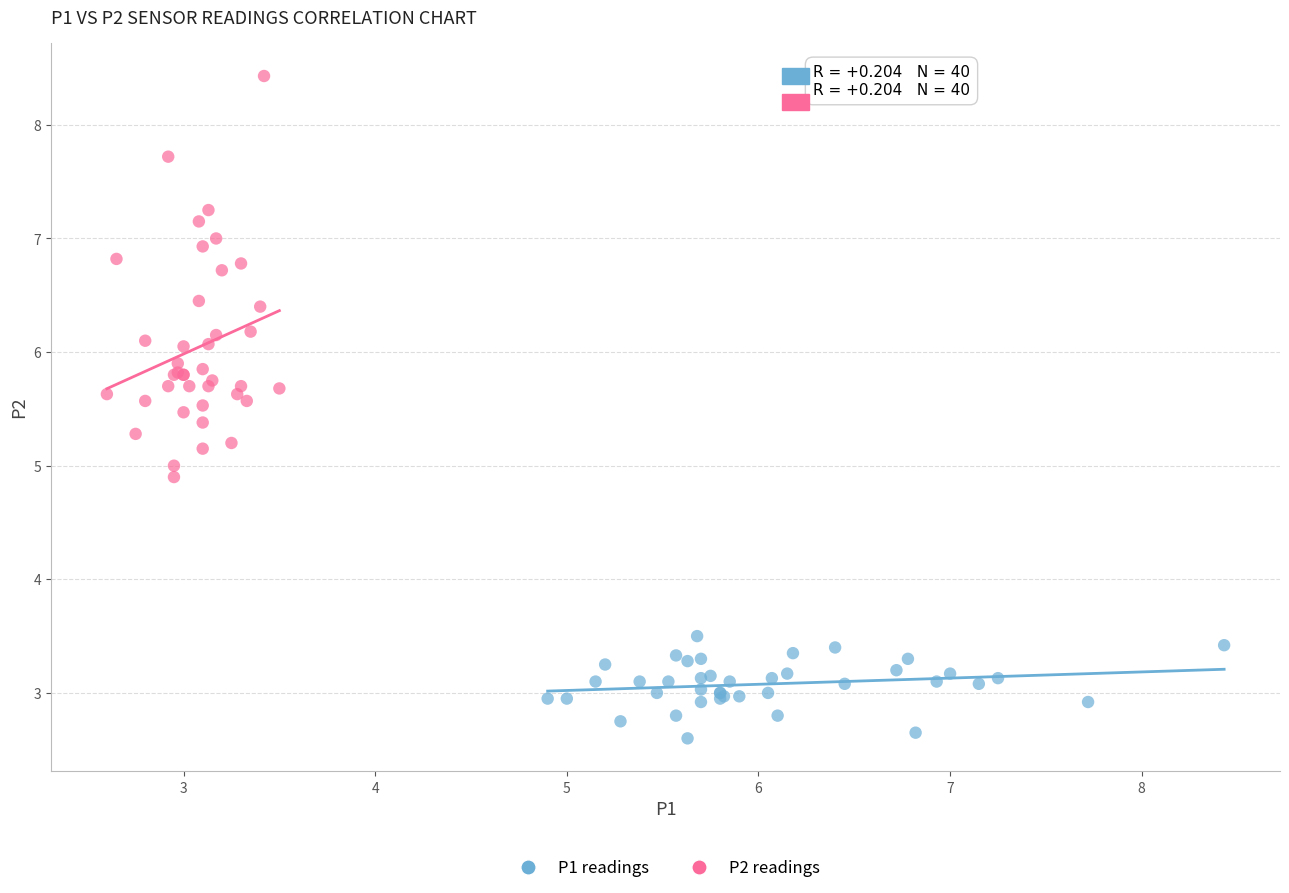

Which series reaches the minimum Y coordinate?

P1 readings